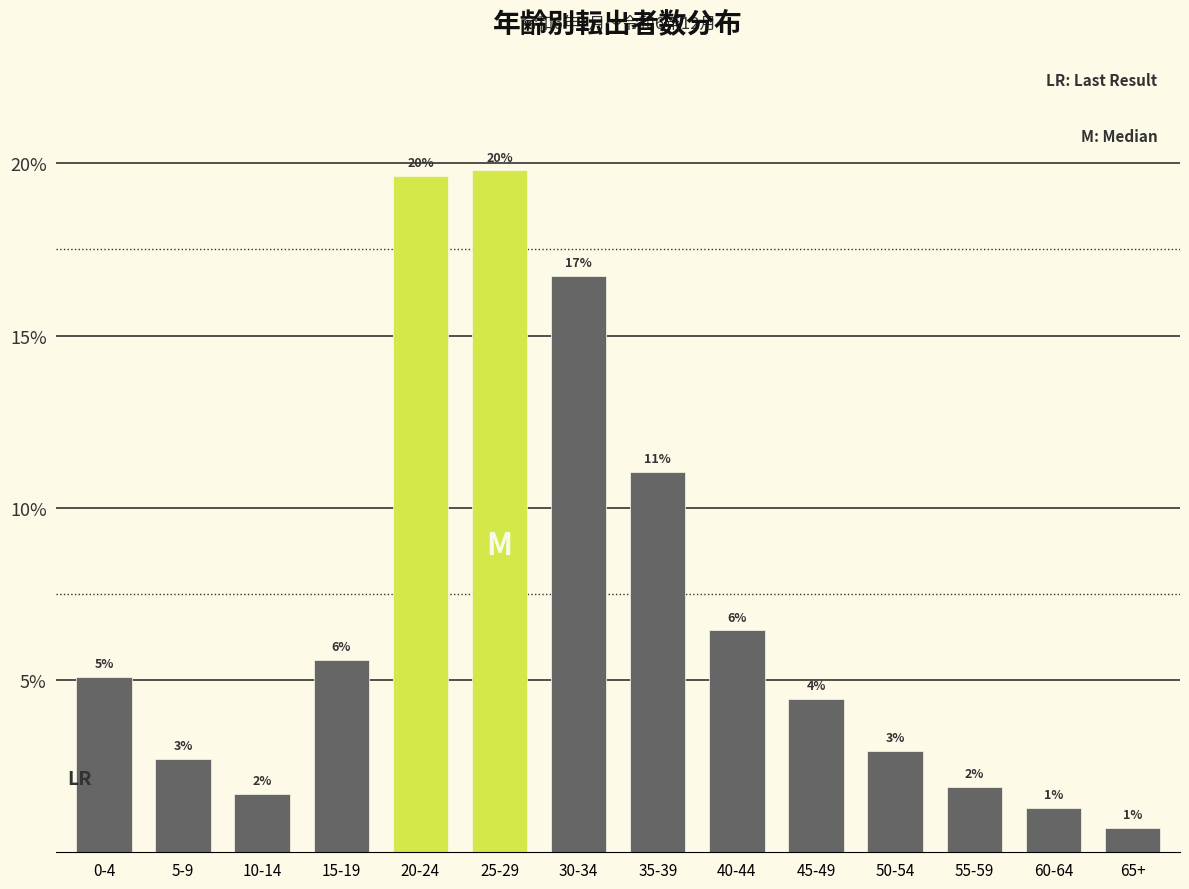

Does the chart contain any negative values?

No